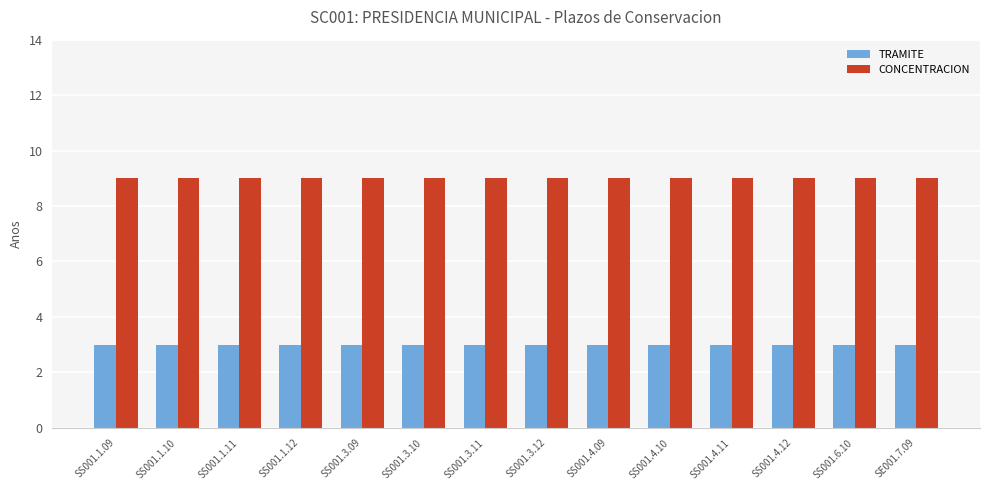

What is the difference between the highest and lowest values at SS001.3.12?

6